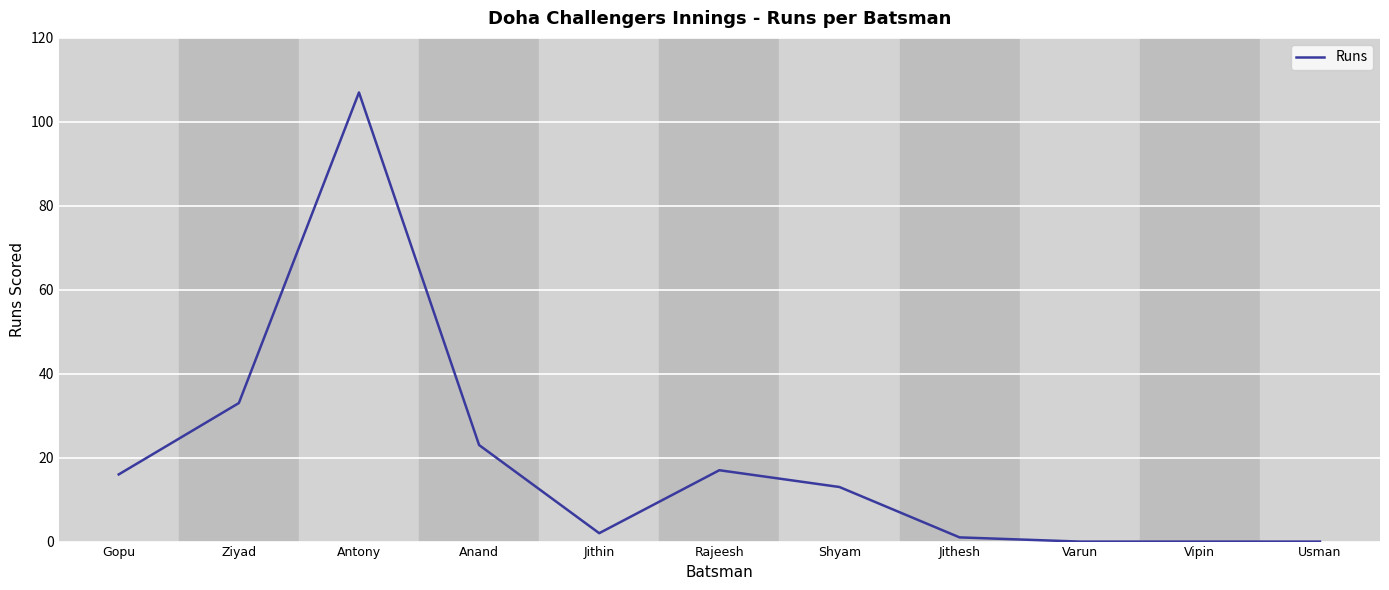

Reading left to right, extract all data points from this chart.

Gopu=16	Ziyad=33	Antony=107	Anand=23	Jithin=2	Rajeesh=17	Shyam=13	Jithesh=1	Varun=0	Vipin=0	Usman=0